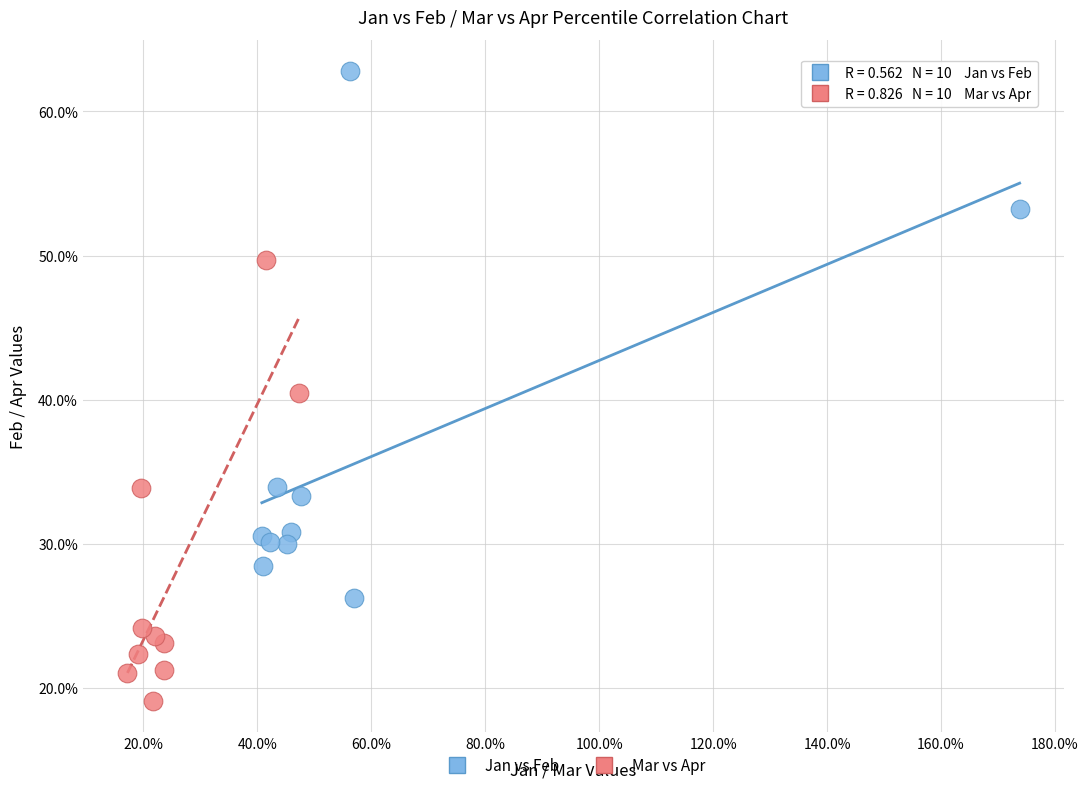

Which series reaches the minimum Y coordinate?

Mar vs Apr